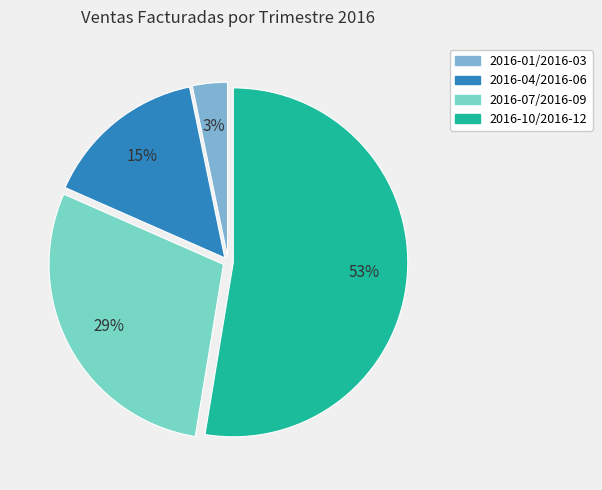

To the nearest percent, what portion does 2016-01/2016-03 represent?

3%